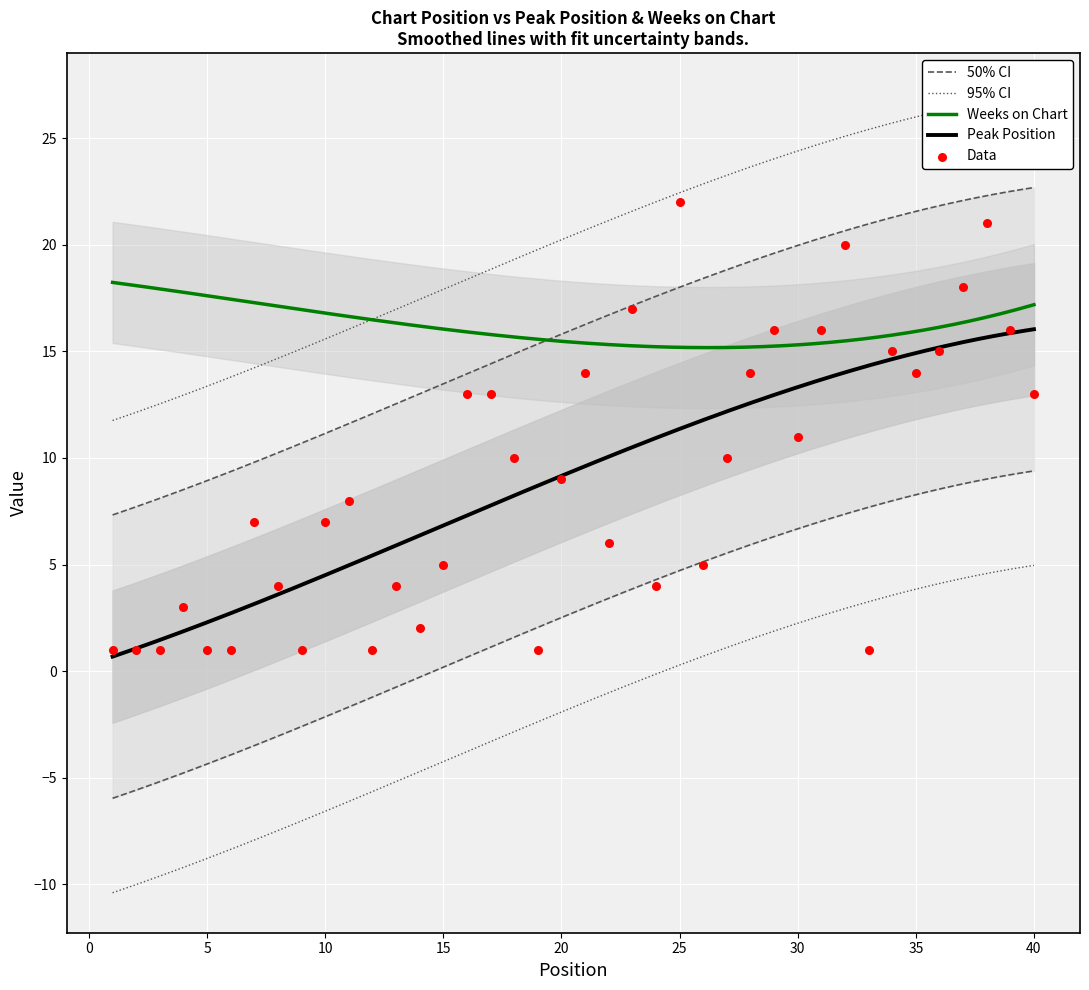

What is the change in value from 29 to 32?

+4